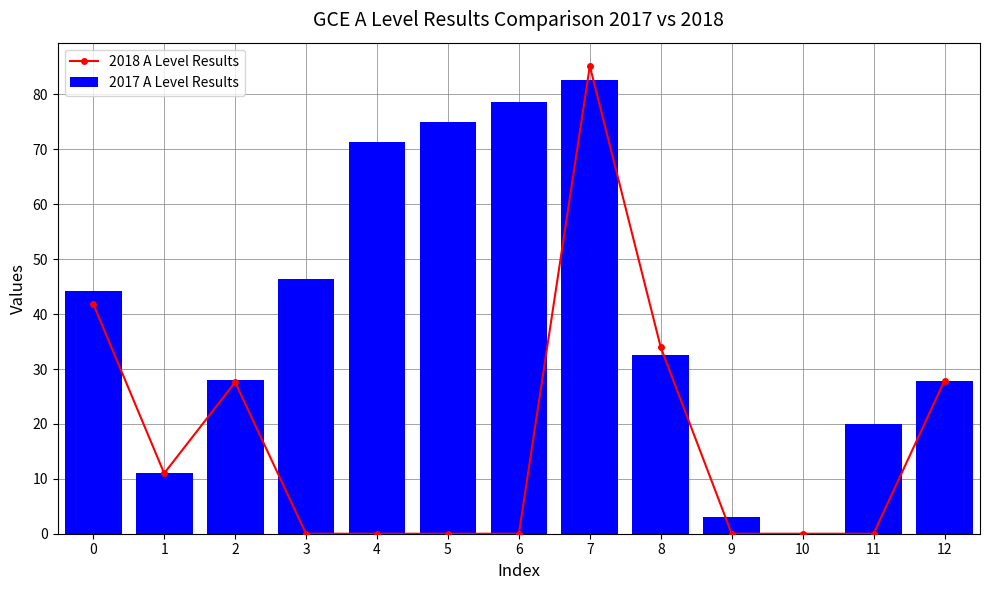

Which series changed the most between 6 and 10?

2017 A Level Results